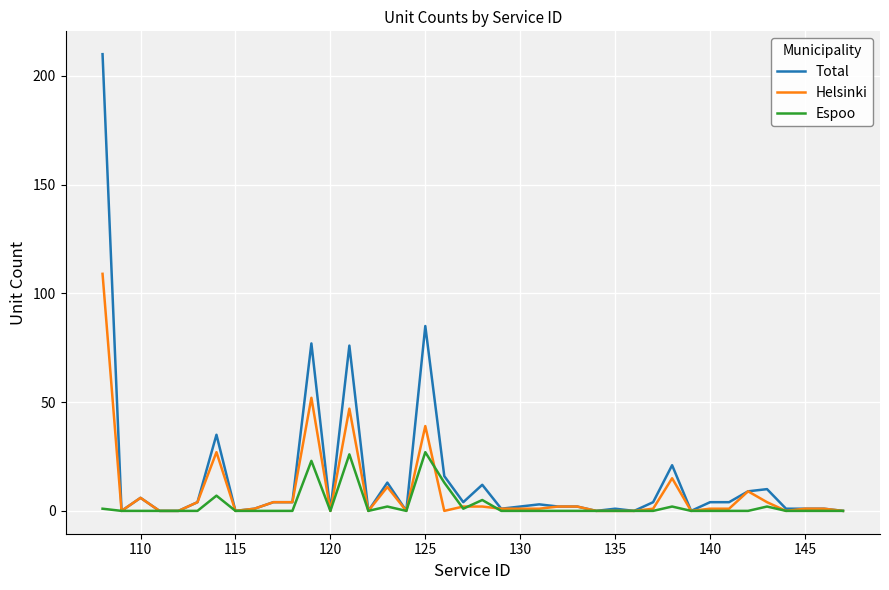

How many categories are shown in the chart?

40